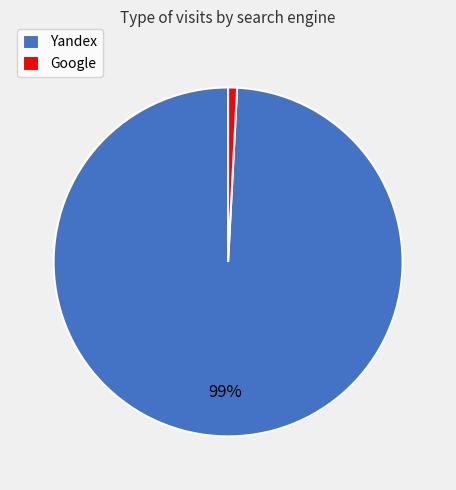

Count the number of slices in the pie.

2